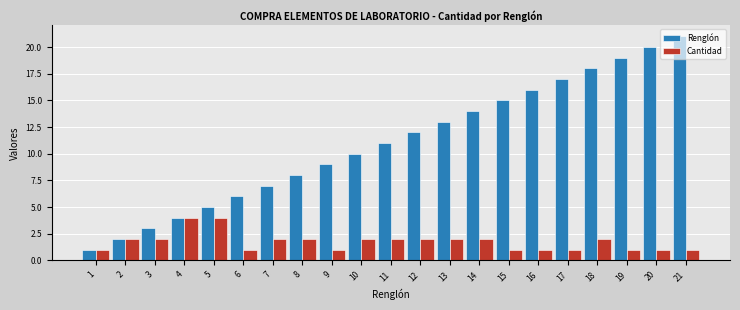

List the series in order of their overall mean, highest first.

Renglón, Cantidad